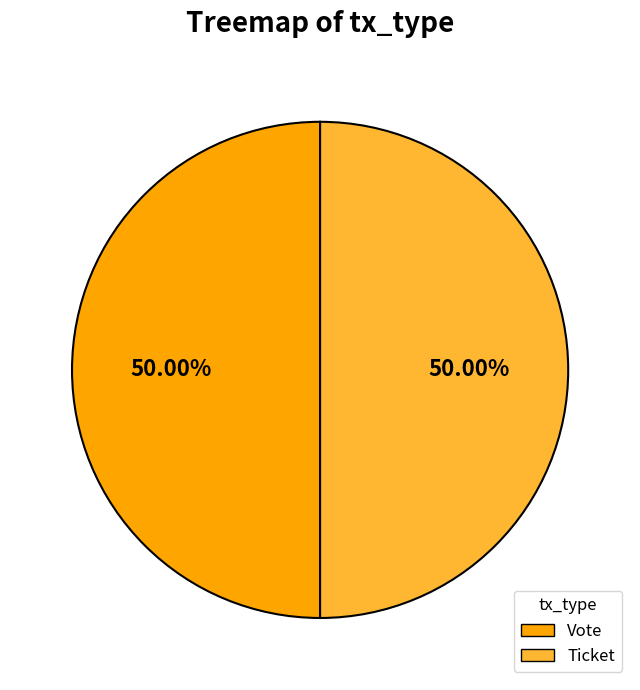

Is it true that Ticket is 1% of the pie?

False